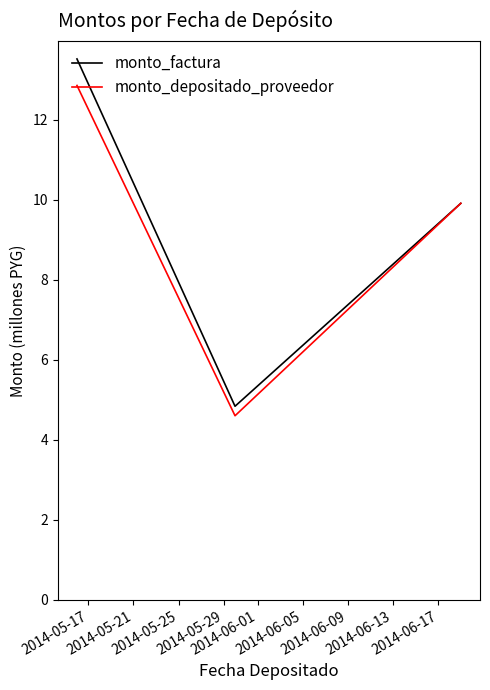

How many categories are shown in the chart?

3